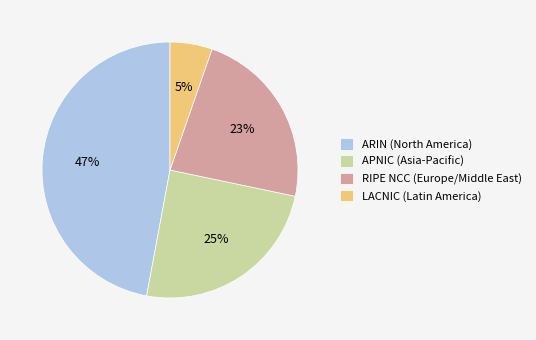

Is there a majority slice in this chart?

No